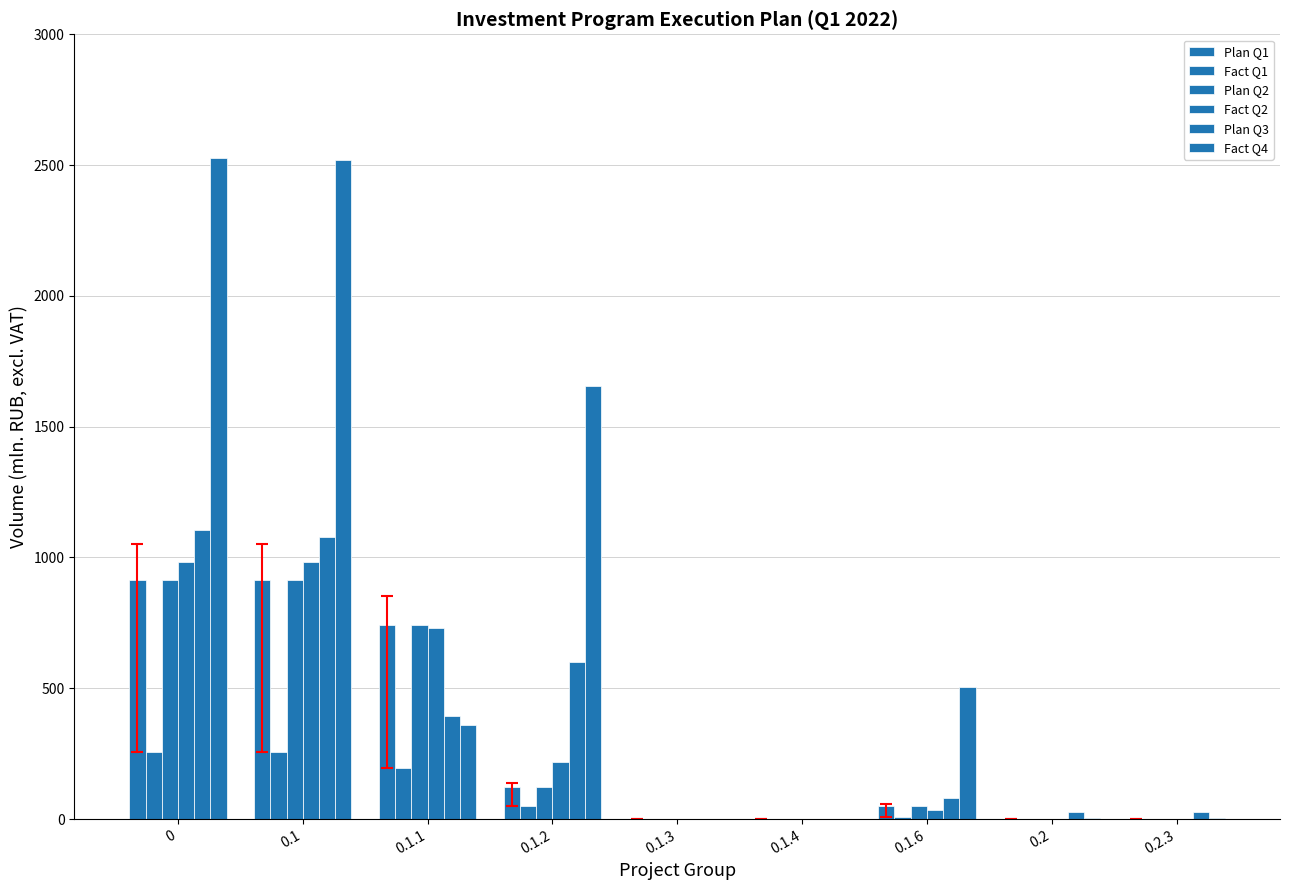

How many groups of bars are there?

9